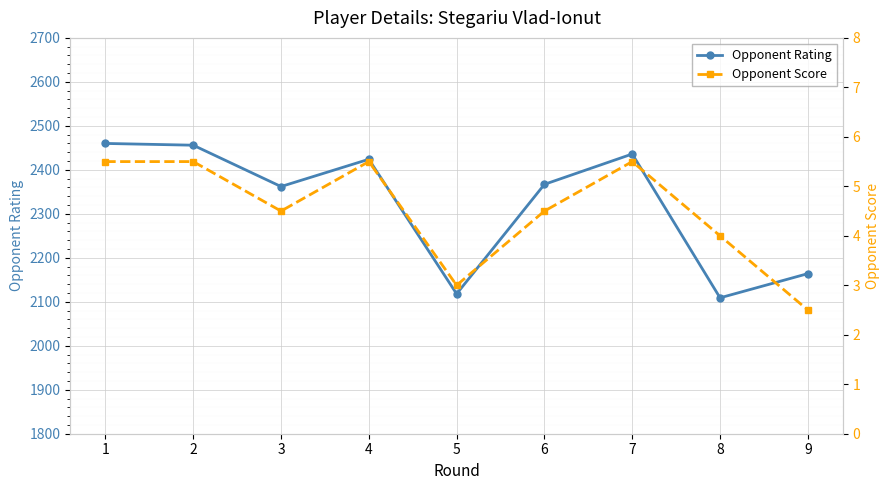

Rank the series by their average value, from highest to lowest.

Opponent Rating, Opponent Score